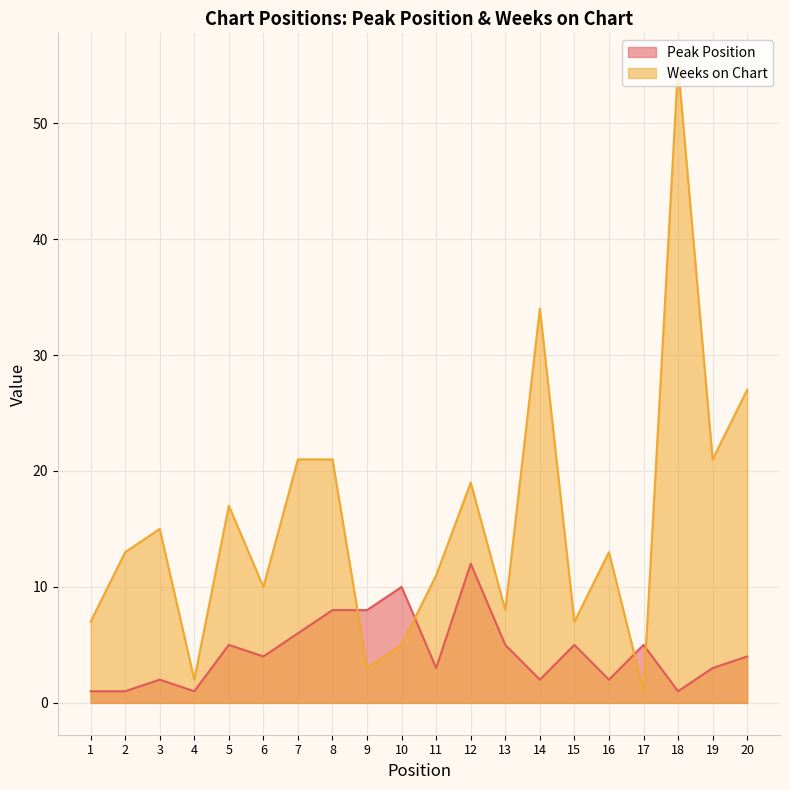

Is the value of Weeks on Chart at 9 greater than the value of Peak Position at 13?

No